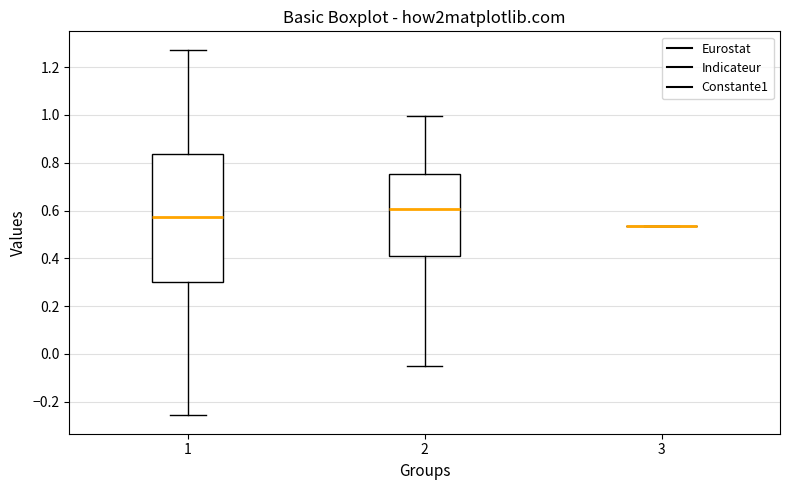

Reading left to right, transcribe this box plot: for each box, give where its median line is, the range the box spans, and where its two whiskers end, as read against the y-axis. The values are not printed on the chart, so give them approximately, as read against the axis.

1: median 0.58, box 0.30 to 0.84, whiskers -0.26 to 1.28
2: median 0.60, box 0.40 to 0.76, whiskers -0.06 to 1.00
3: box collapsed to a line at 0.54, whiskers 0.54 to 0.54